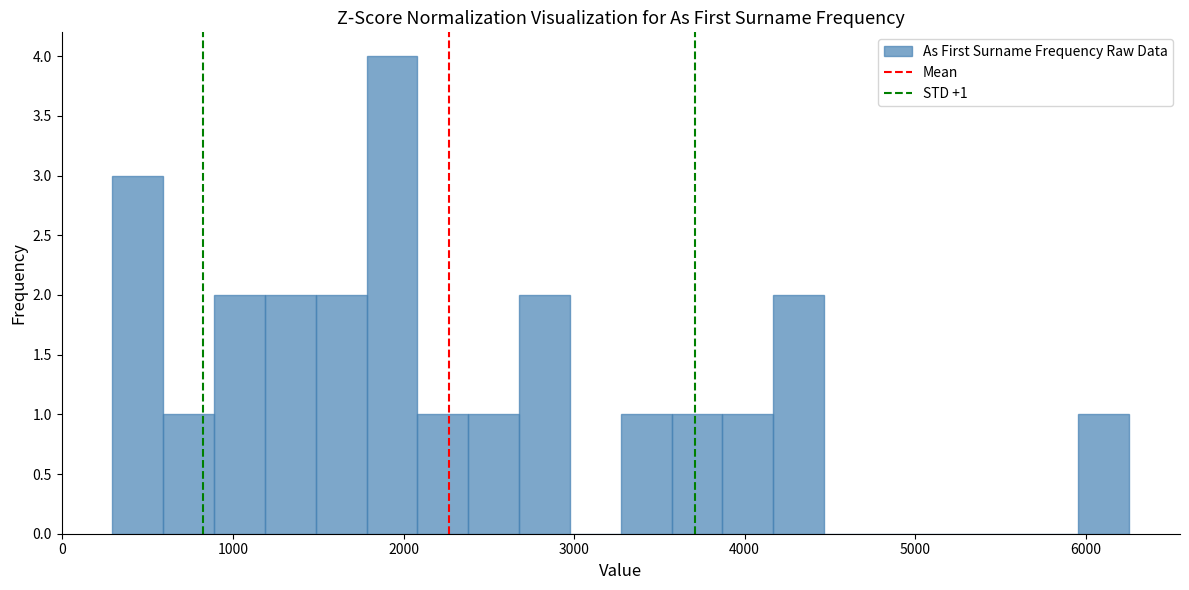

Around what value on the x-axis is the tallest bar? Give the approximate position of its centre, as read against the axis.

1900